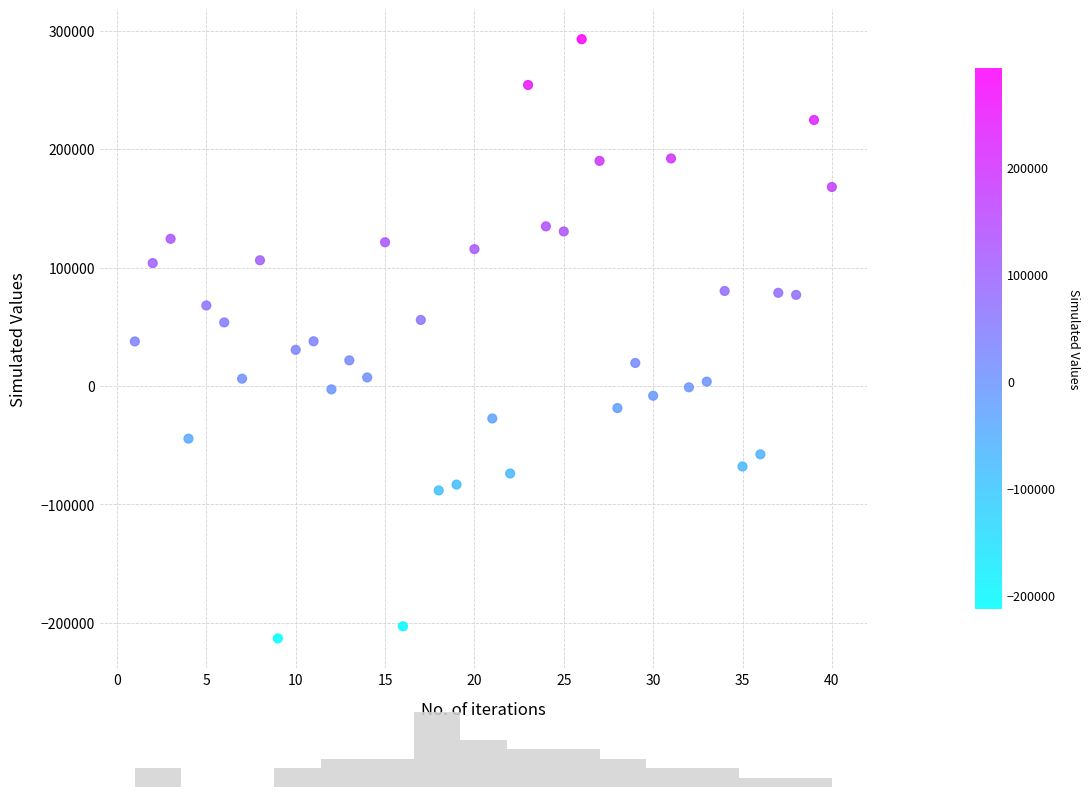

Count the number of points in this scatter plot.

40